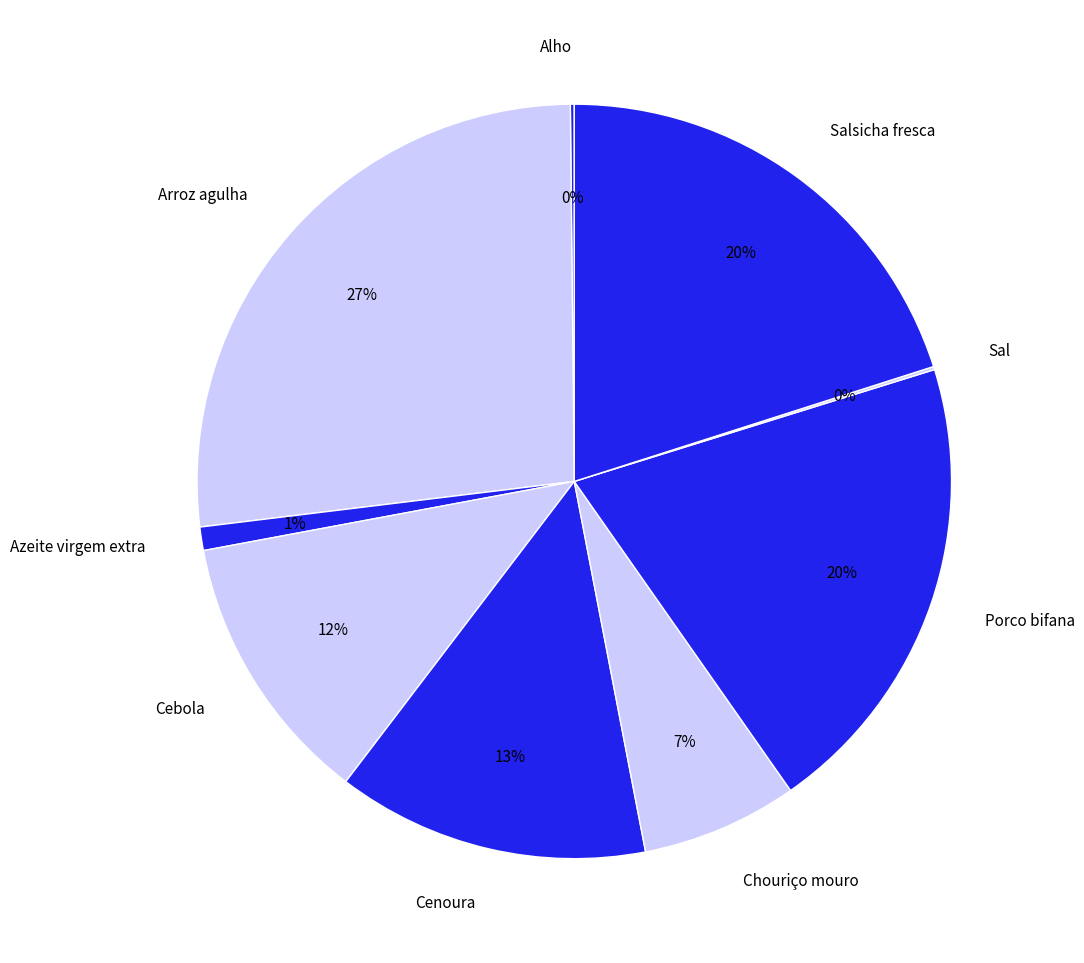

Is there a majority slice in this chart?

No